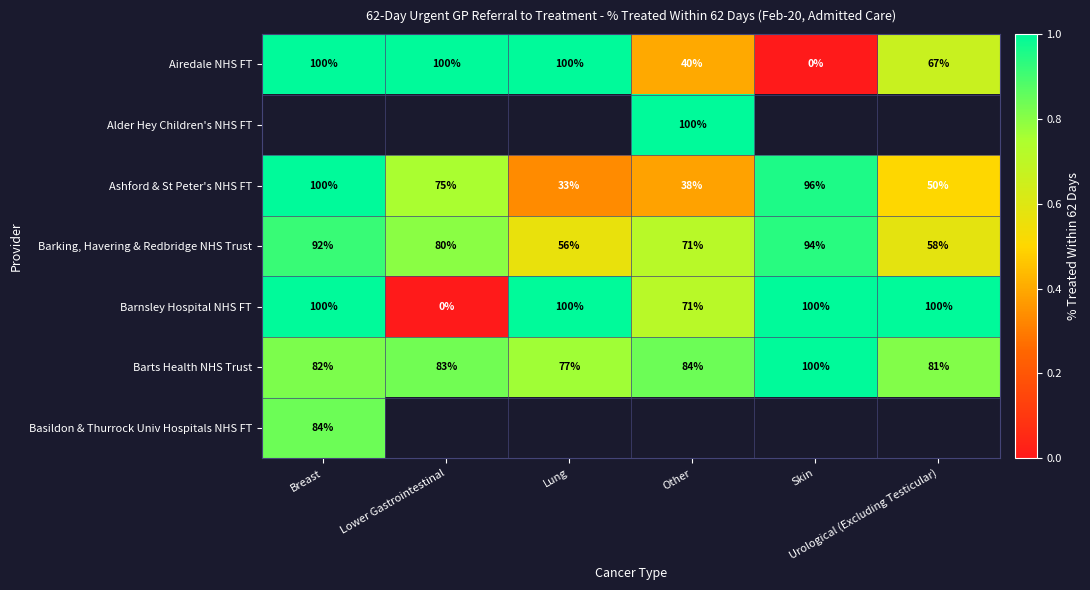

What is the spread (max minus min) of values at Other?

0.6